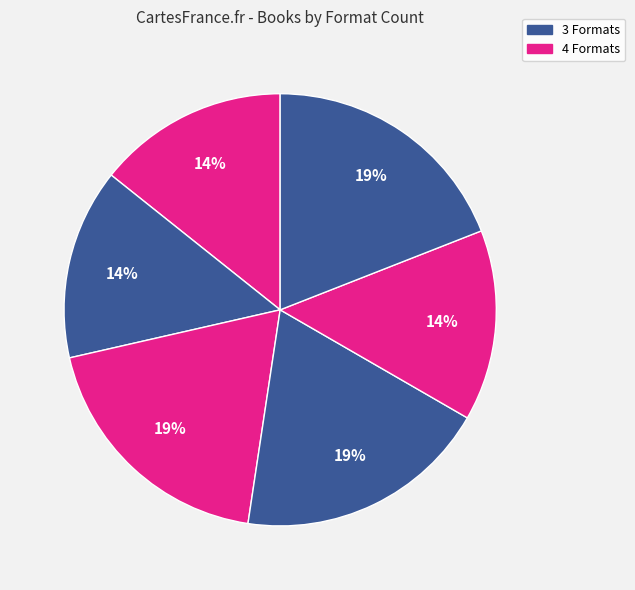

To the nearest percent, what is the difference between the largest and smallest slice percentages?

5%